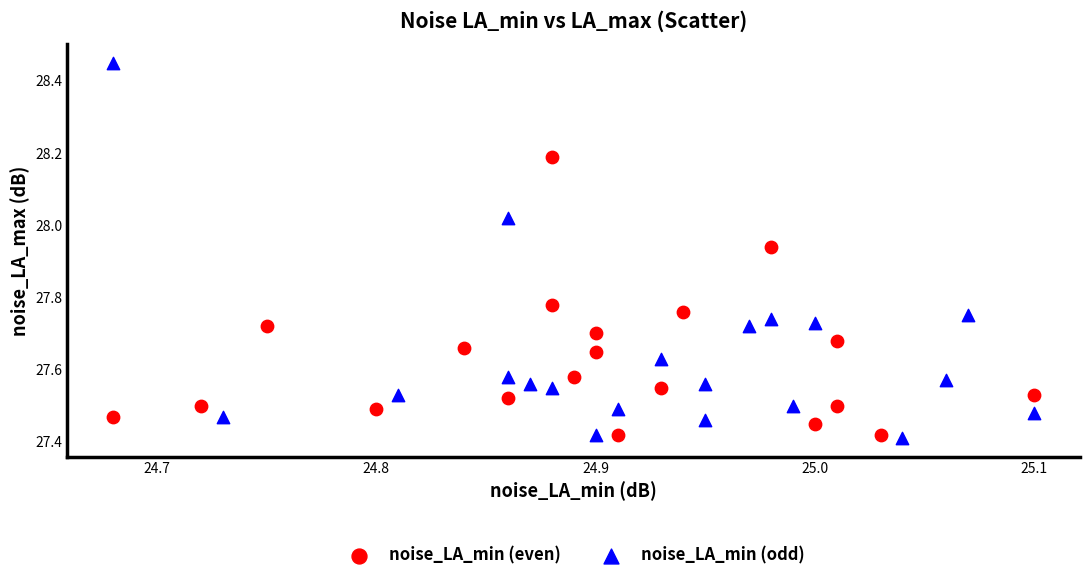

Which series has the largest Y range (max minus min)?

noise_LA_min (odd)